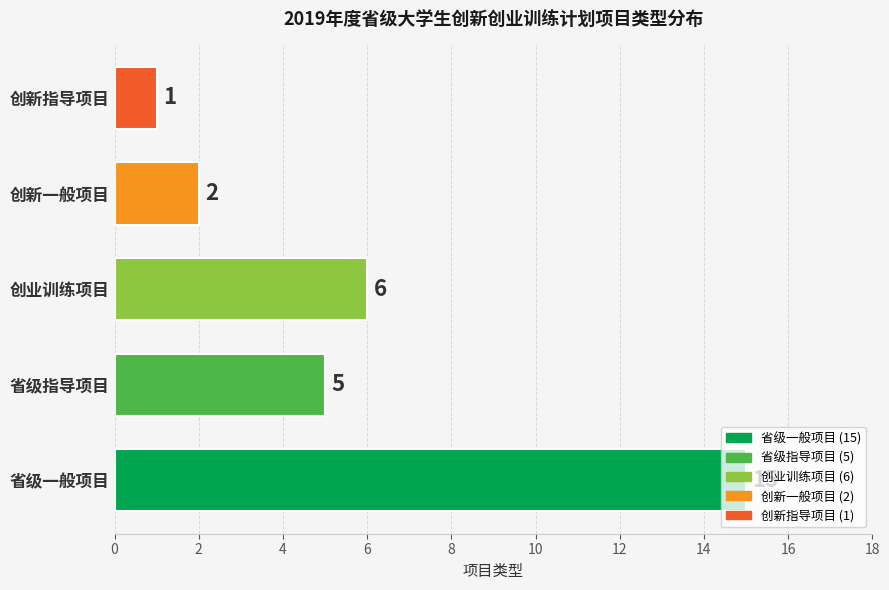

What is the difference between the values at 创新一般项目 and 省级一般项目?

13